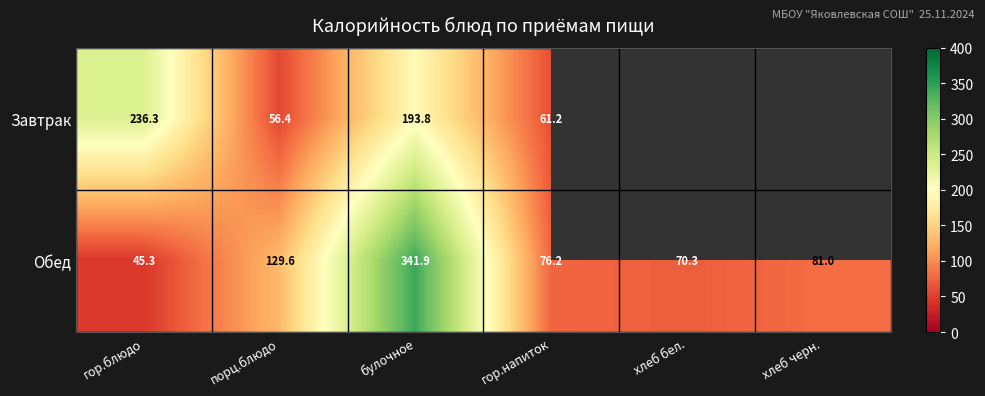

At which label is Обед closest to 193?

порц.блюдо